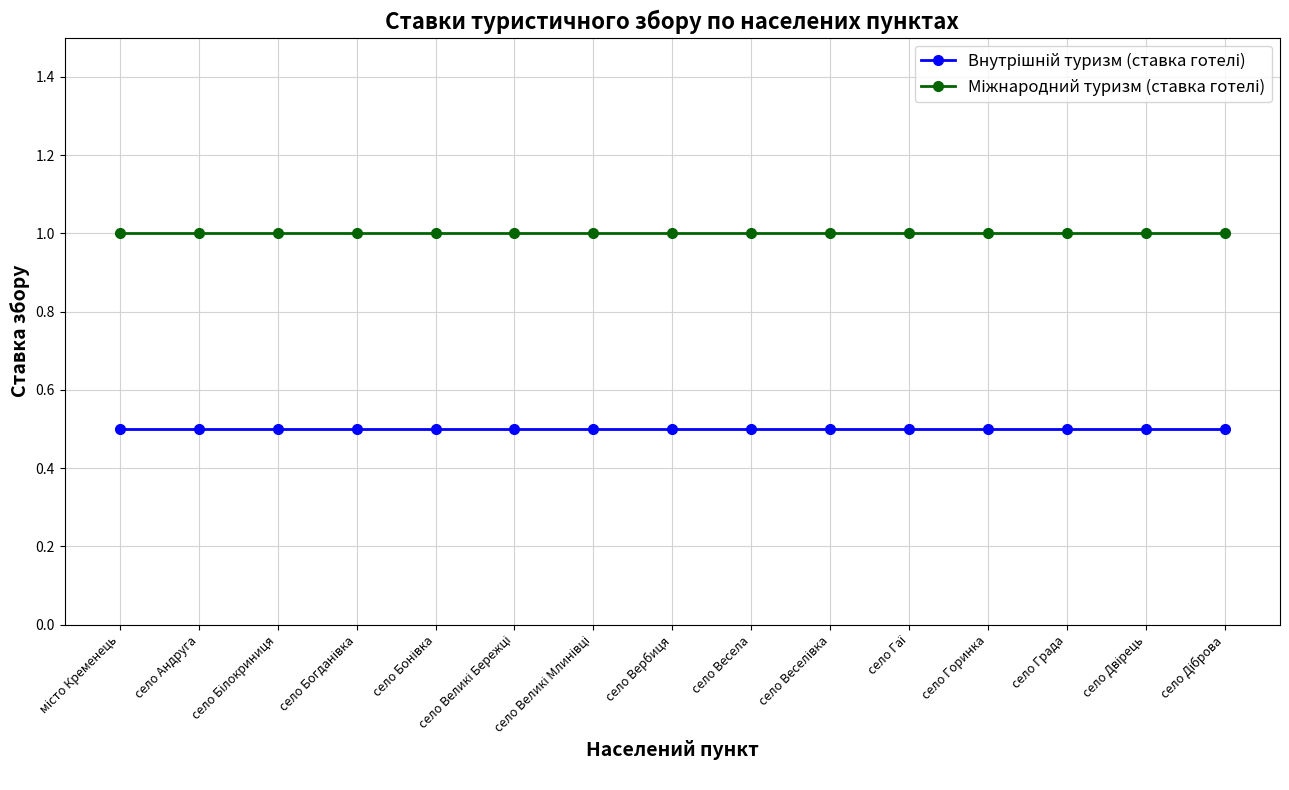

What position from the right is село Горинка?

4